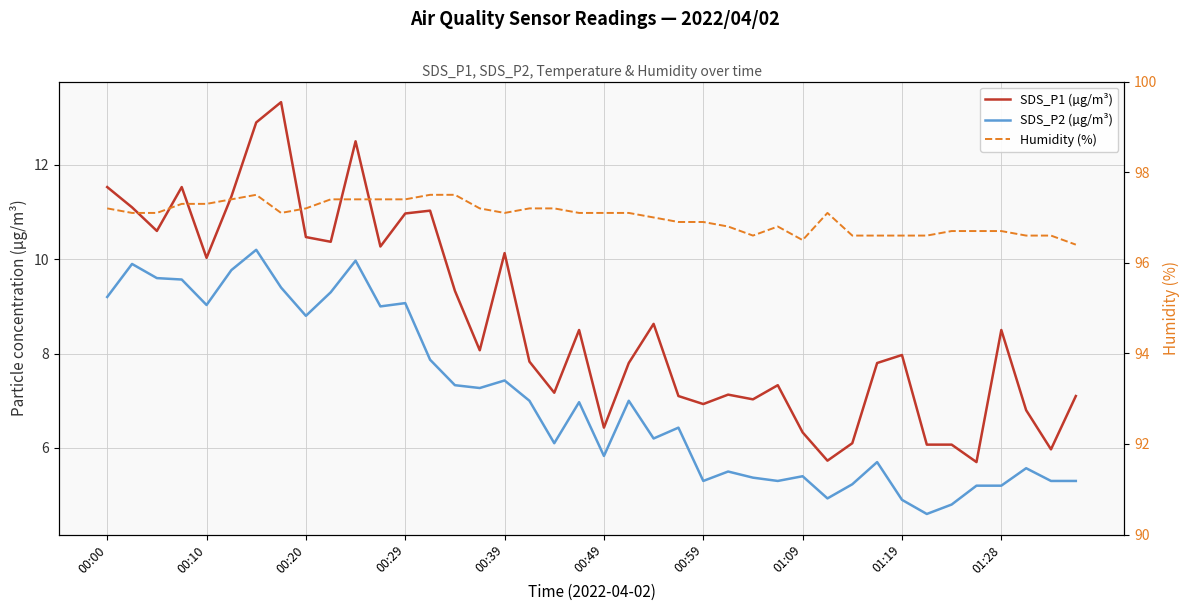

Where does the Humidity (%) series first go above 97?

00:00